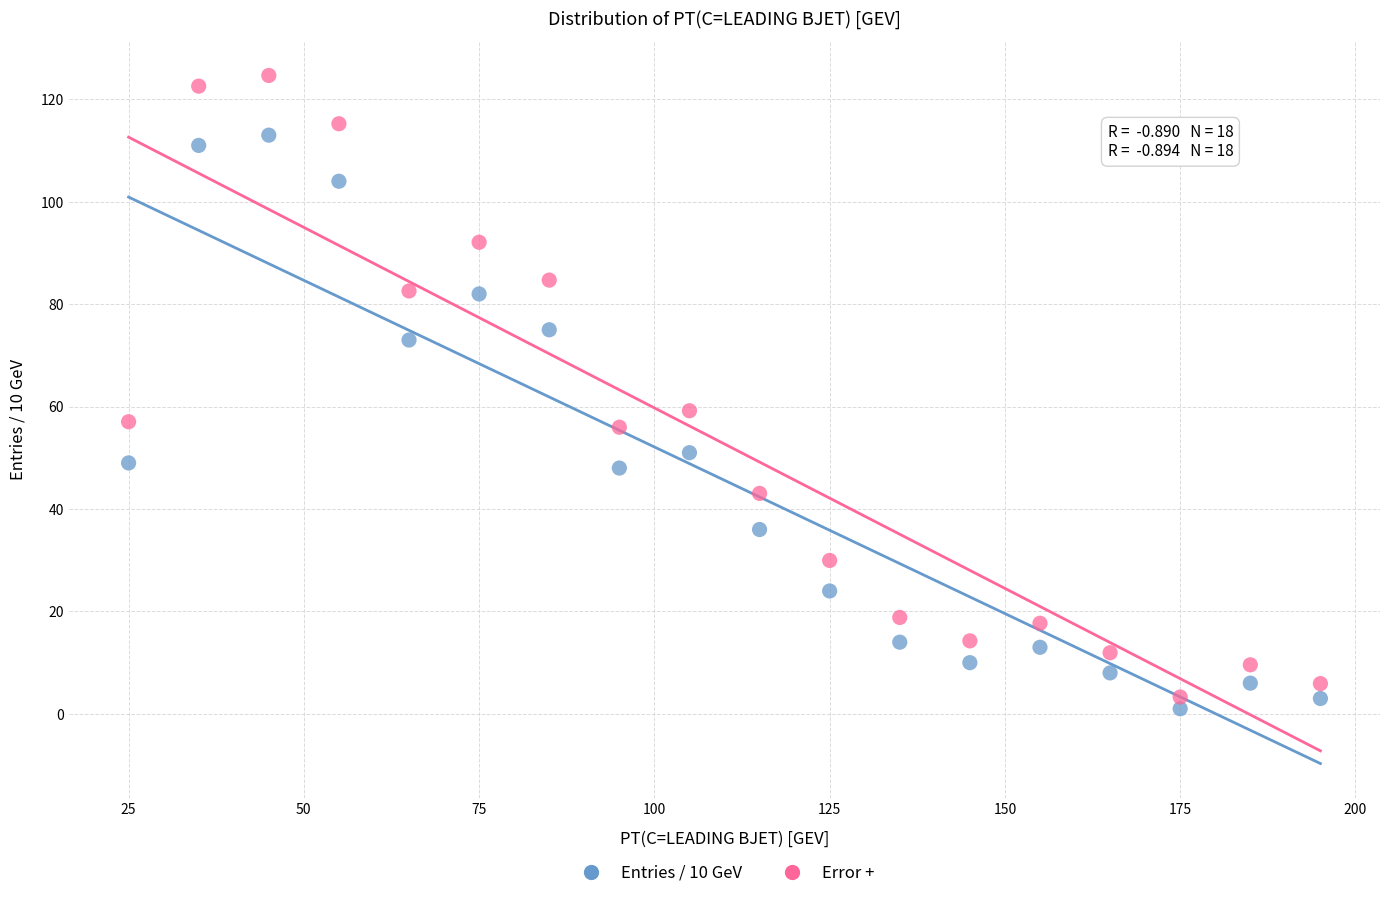

Across all data points, what is the range of Y values (max minus min)?

123.7